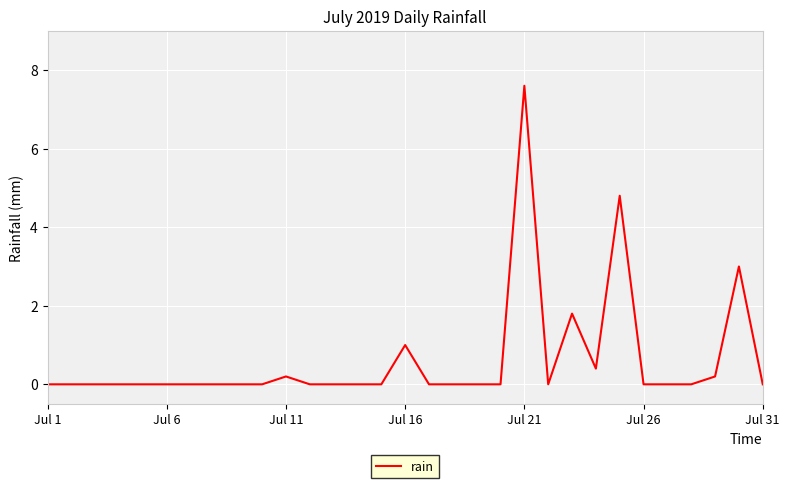

What is the greatest value displayed?

7.6